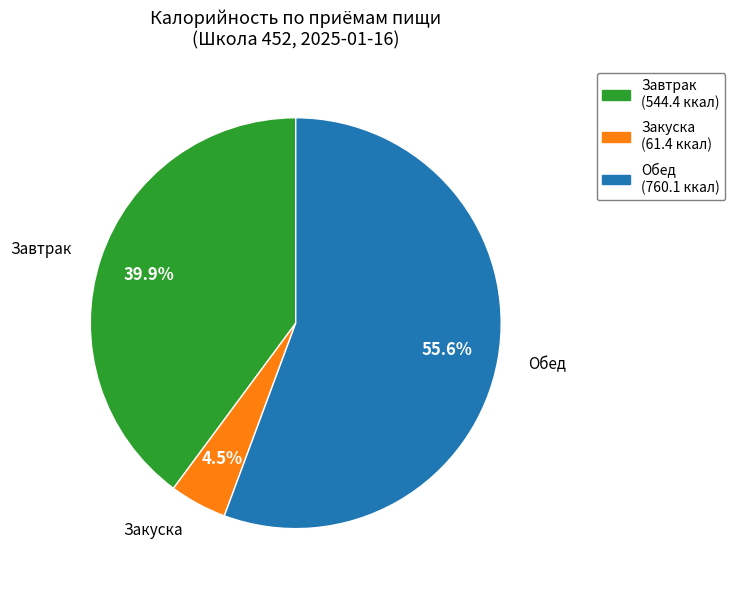

Count the number of slices in the pie.

3